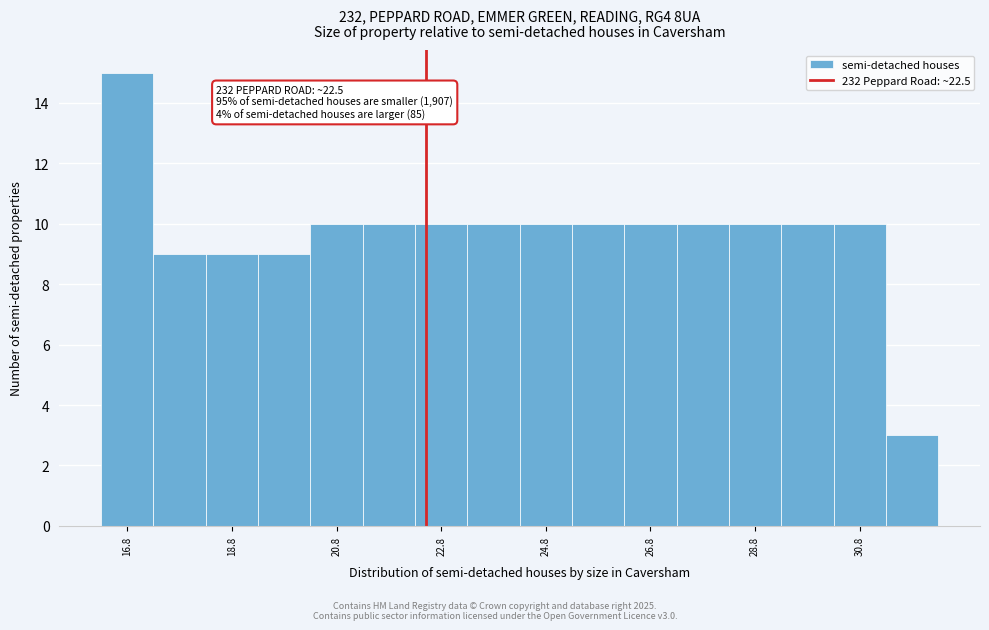

Over which range of the x-axis is the bar tallest?

16.3 to 17.3